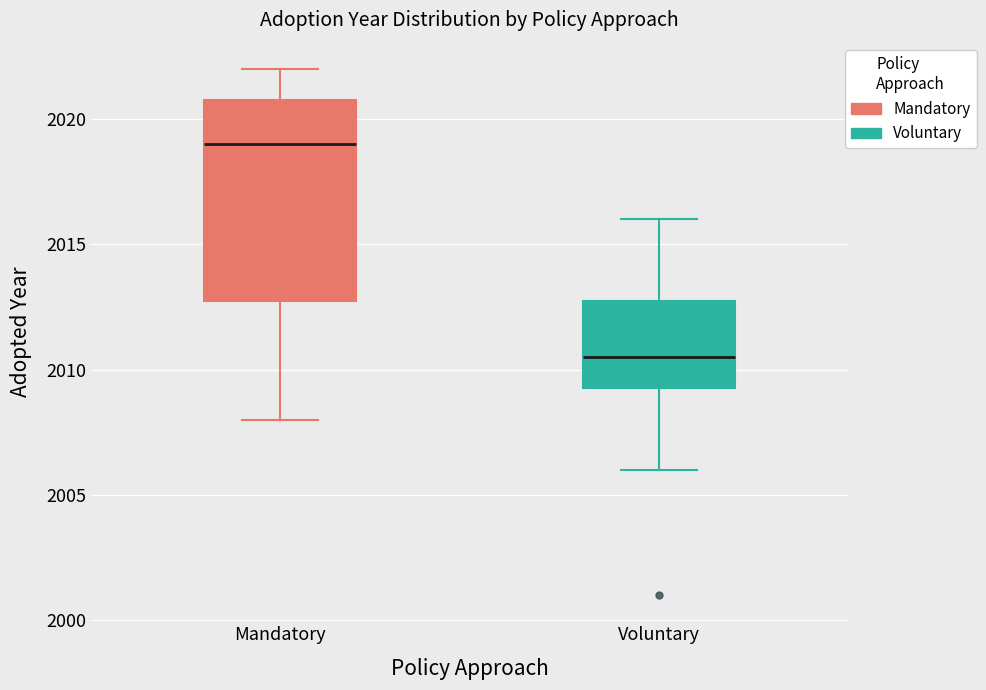

Where is the upper edge of the box for Mandatory on the y-axis? The values are not printed on the chart, so give them approximately, as read against the axis.

2021.0